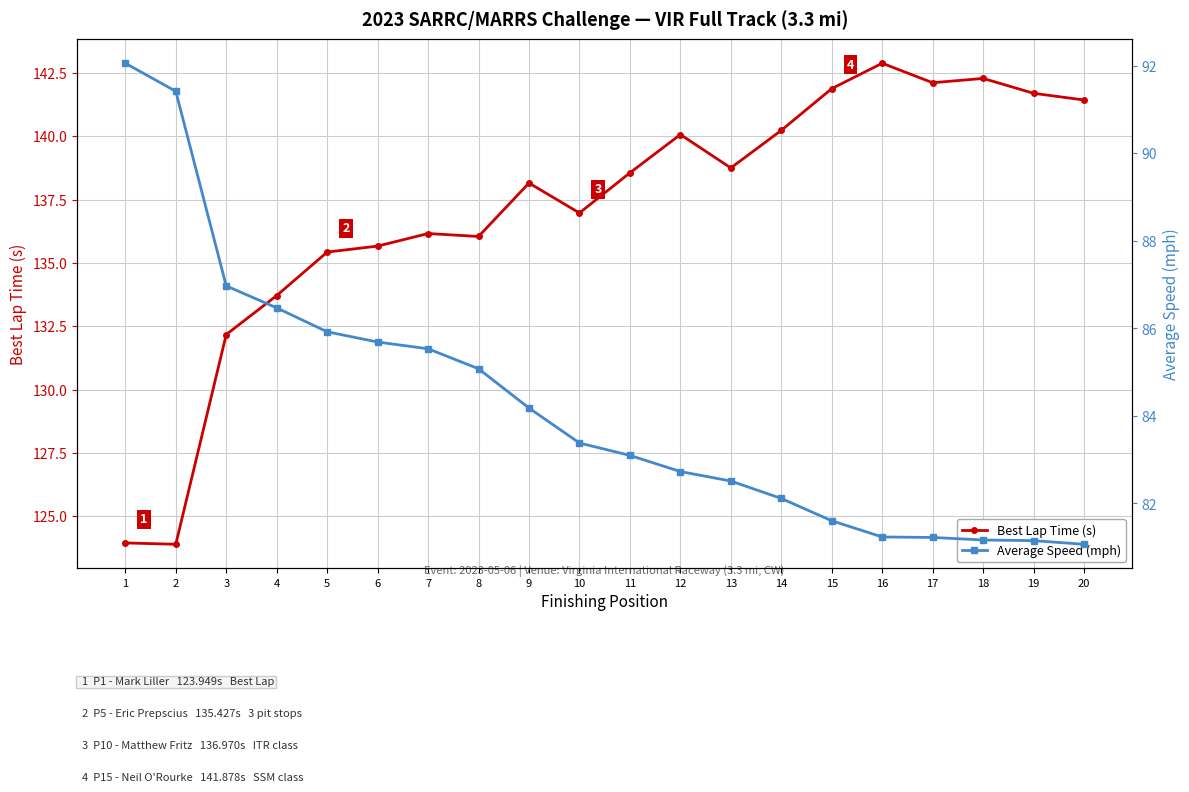

What is the minimum value shown in the chart?

81.1